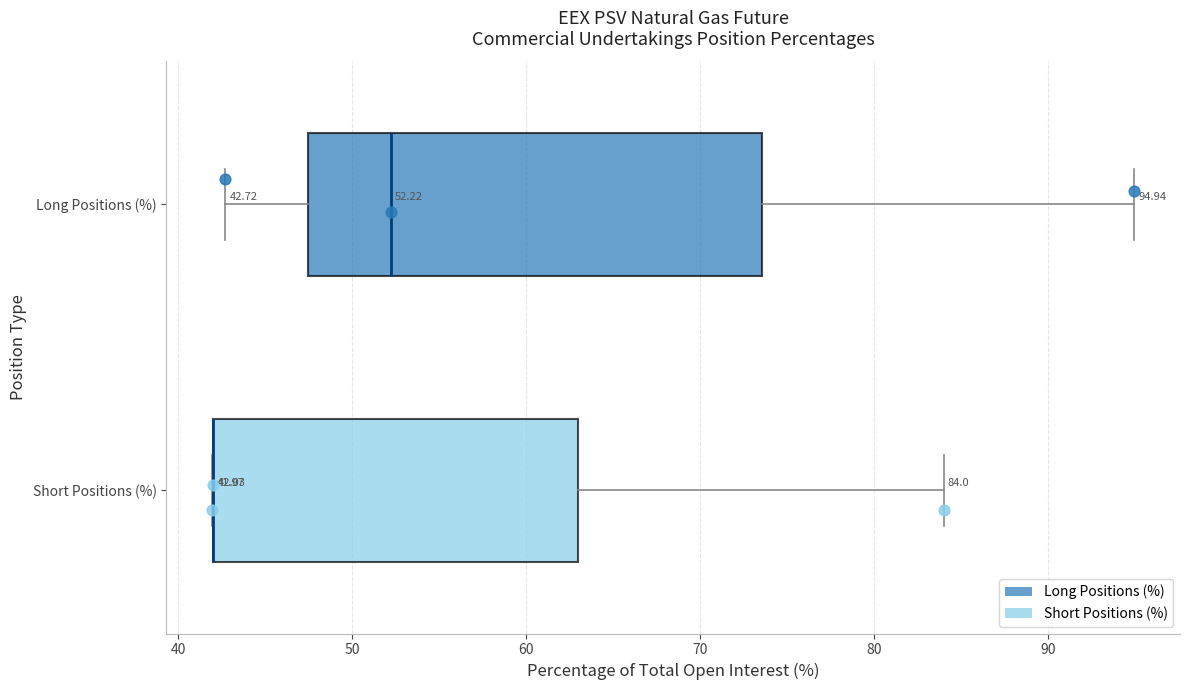

Comparing the boxes themselves (not the whiskers), which one is the widest?

Long Positions (%)